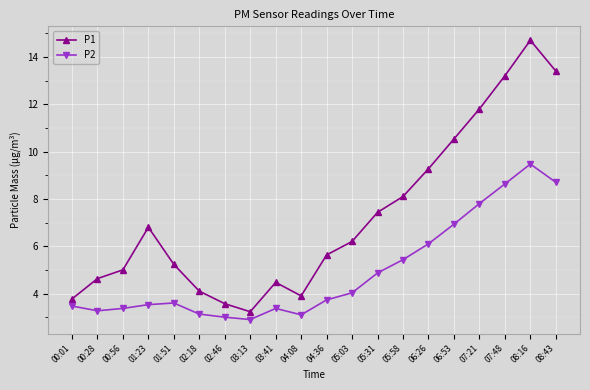

What is the total value across all series at 02:46?

6.6